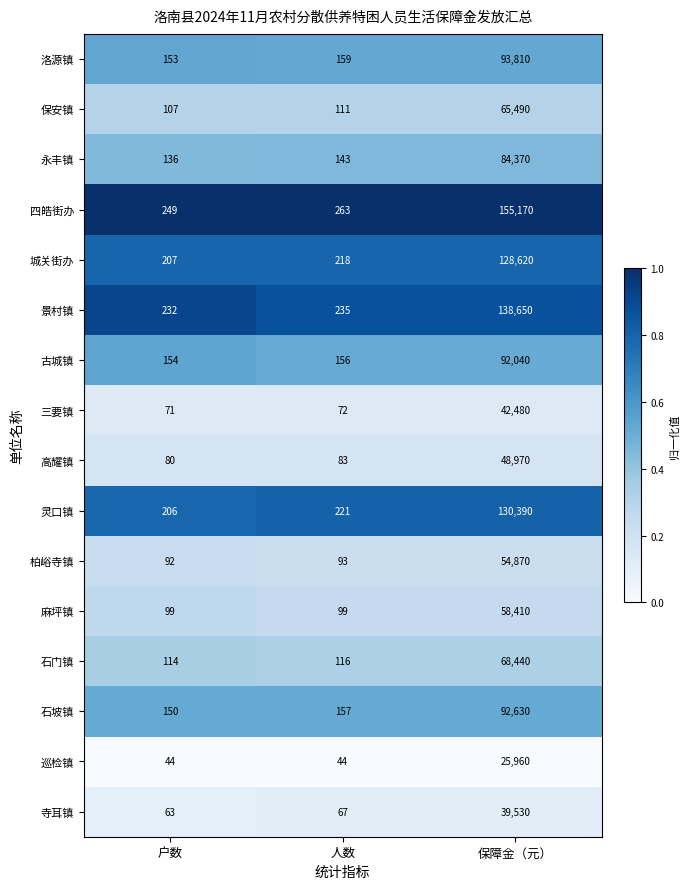

Is it true that 石坡镇 equals 209 at 人数?

False